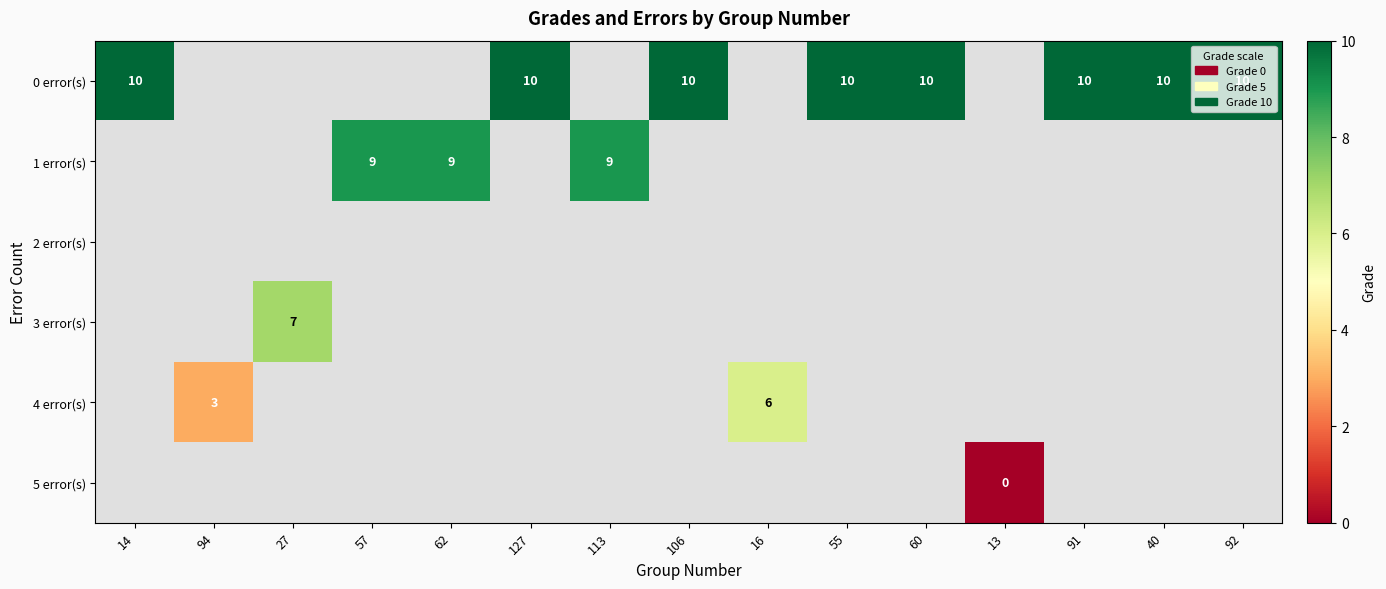

Which has a higher value, 94 or 92?

92